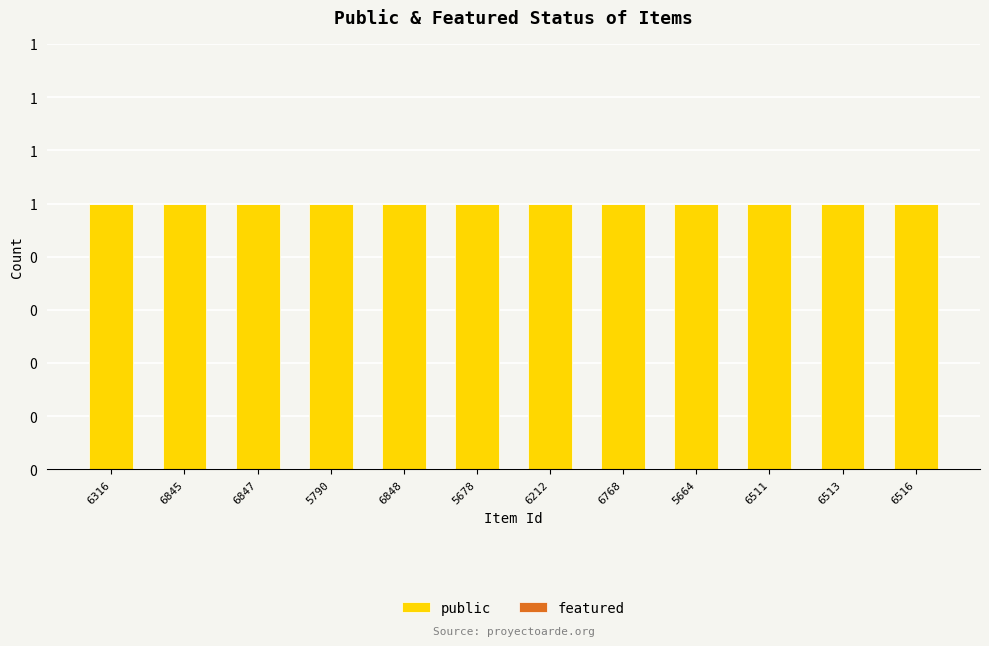

Reading right to left, what are all the values shown in this chart?

public: 1	1	1	1	1	1	1	1	1	1	1	1
featured: 0	0	0	0	0	0	0	0	0	0	0	0